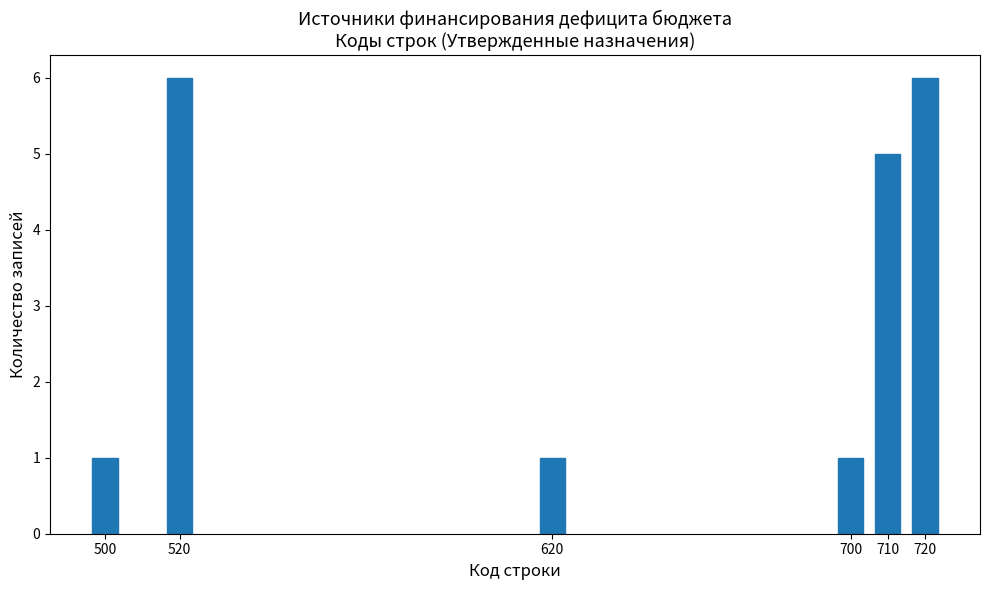

Reading left to right, what are all the values shown in this chart?

1	6	1	1	5	6